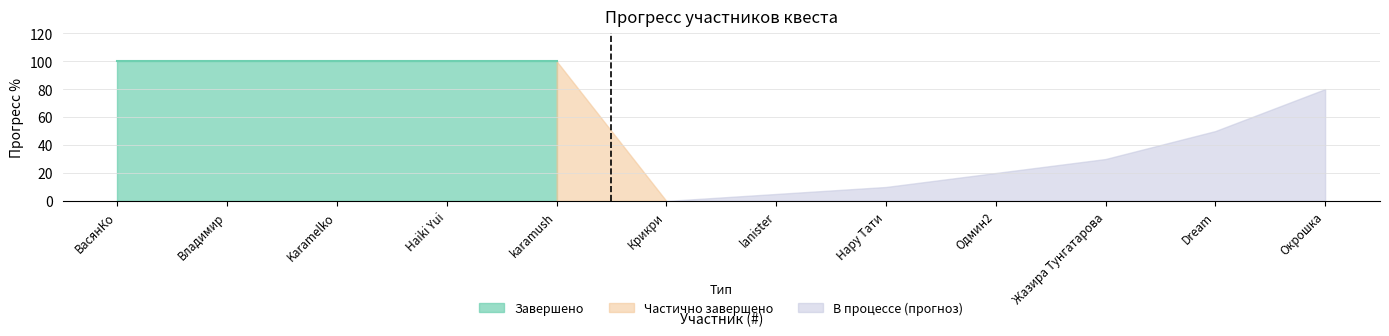

True or false: Завершено has more than 1 interior local peaks.

False